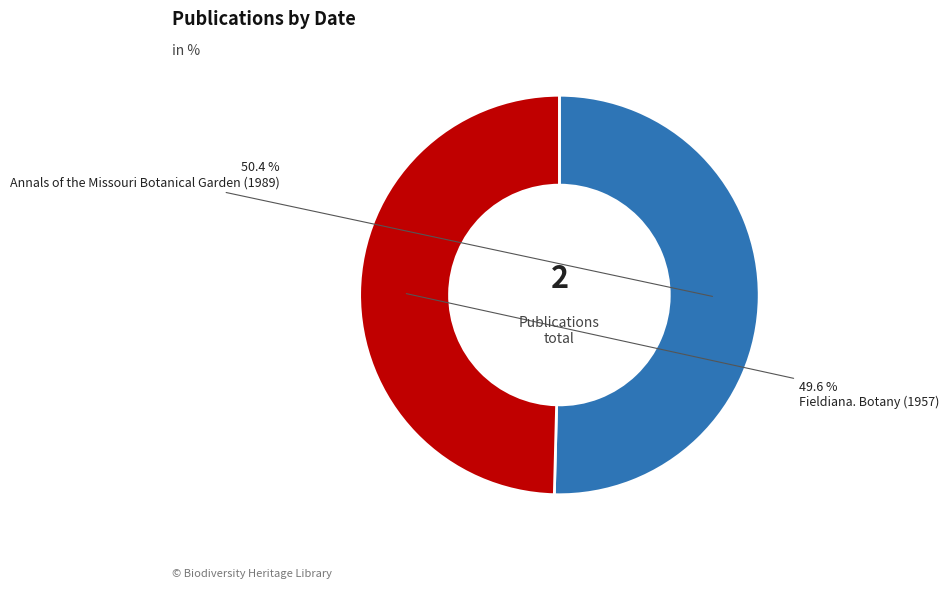

Is there a majority slice in this chart?

Yes